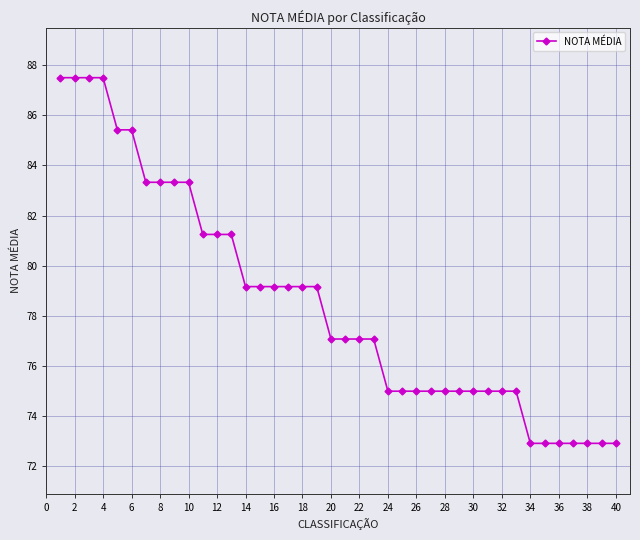

What is the value of the 7th point from the left?

83.3